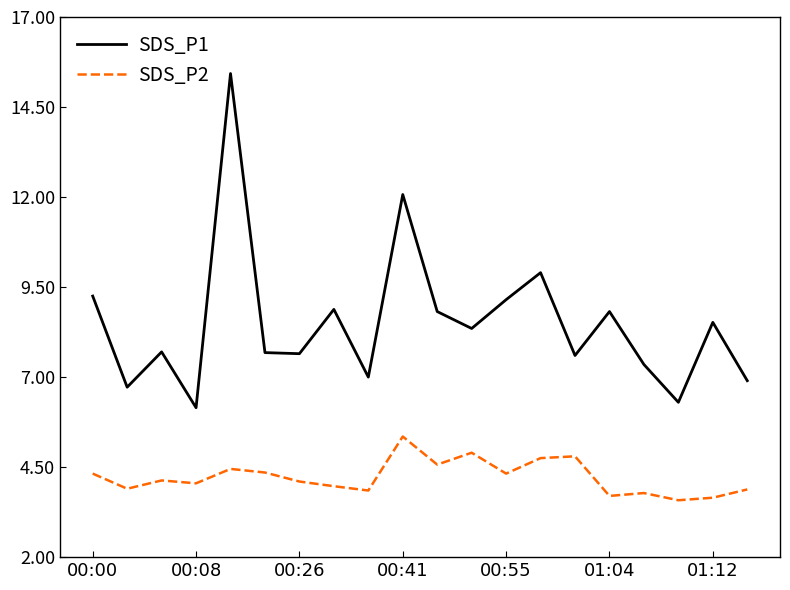

What is the greatest value displayed?

15.4